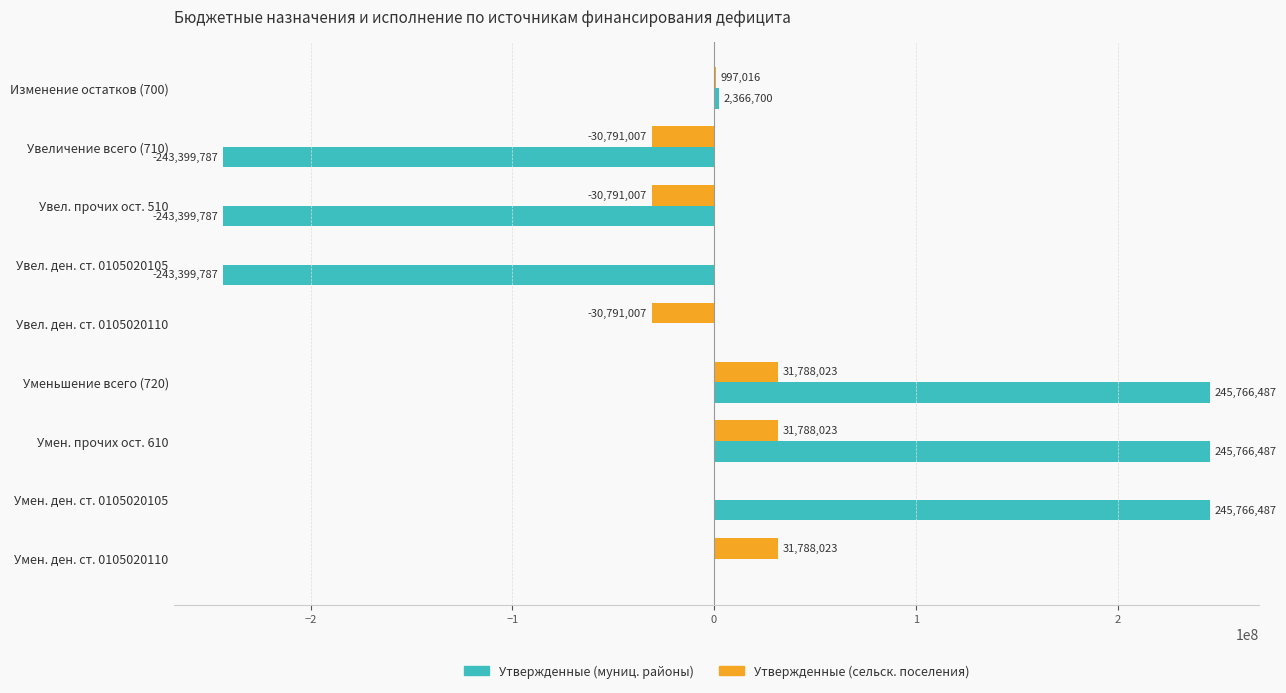

What is the greatest value displayed?

245766487